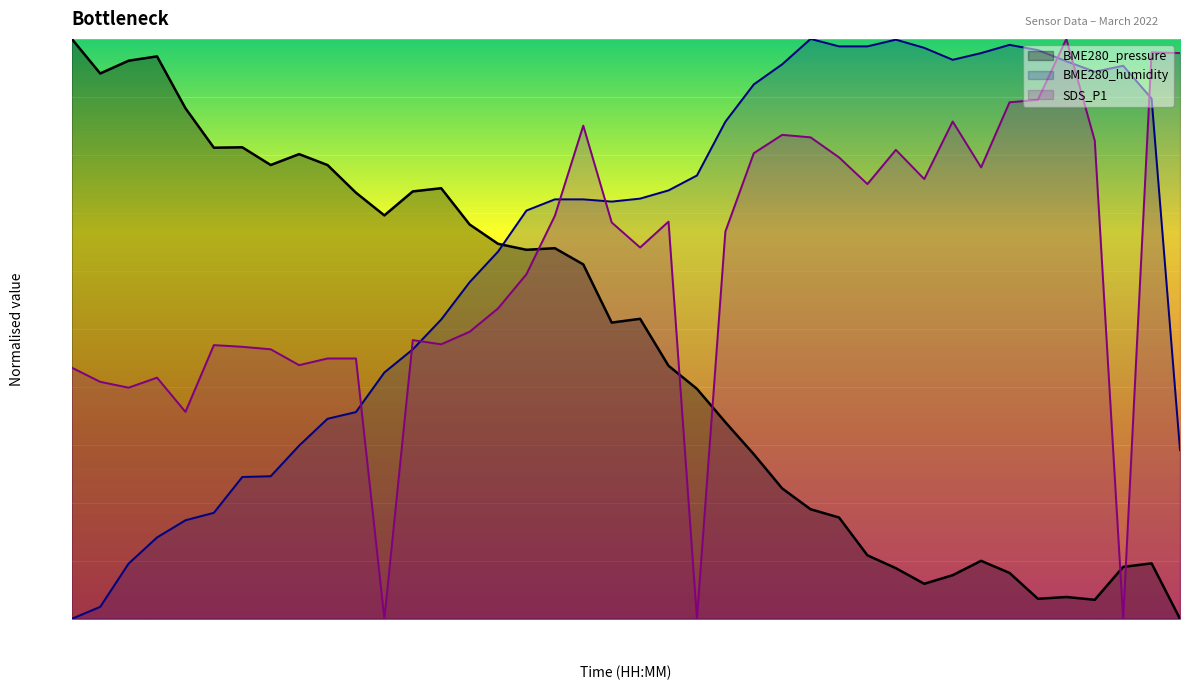

How many lines are shown in the chart?

3